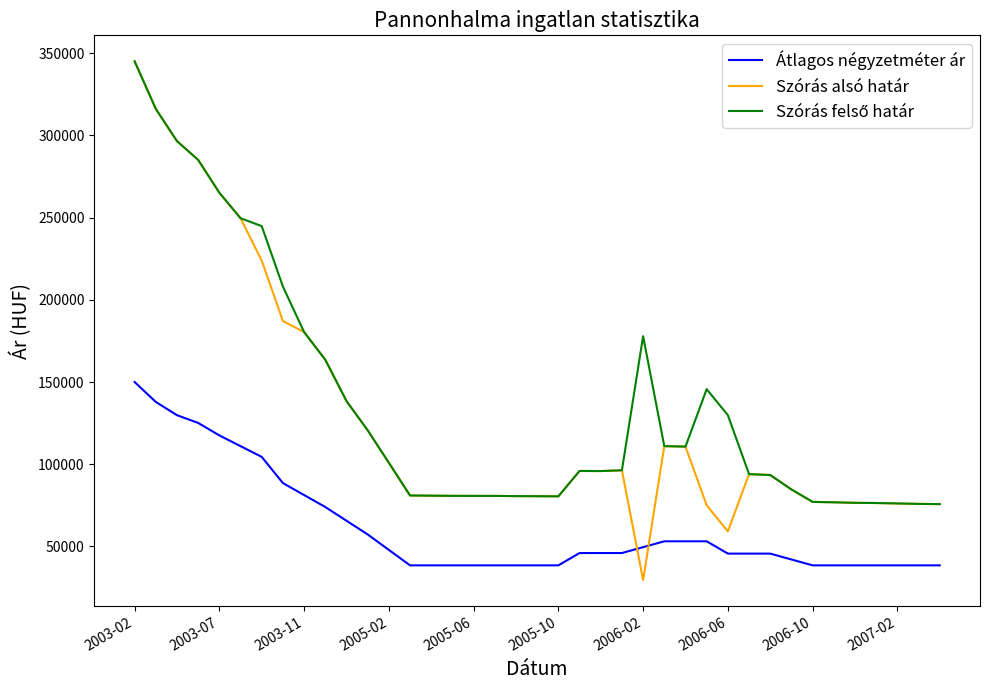

What is the maximum value shown in the chart?

345074